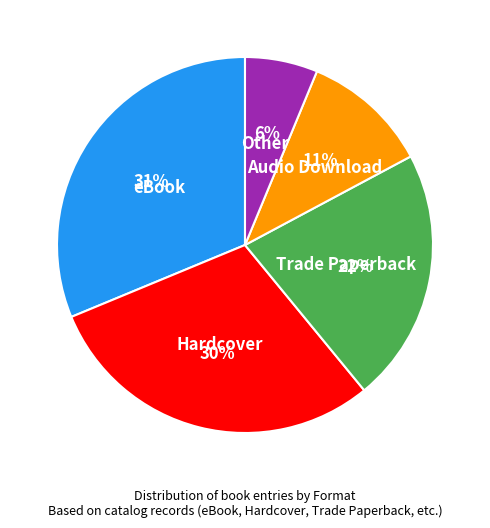

To the nearest percent, what is the average slice percentage?

20%